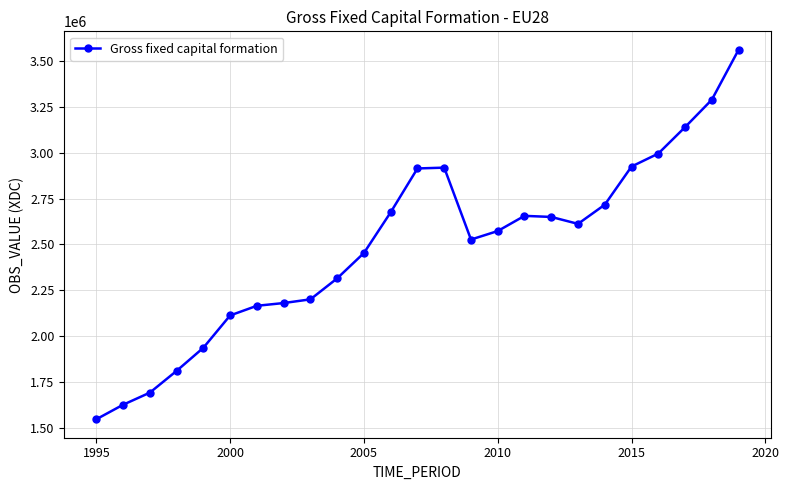

What is the smallest value displayed?

1545224.5